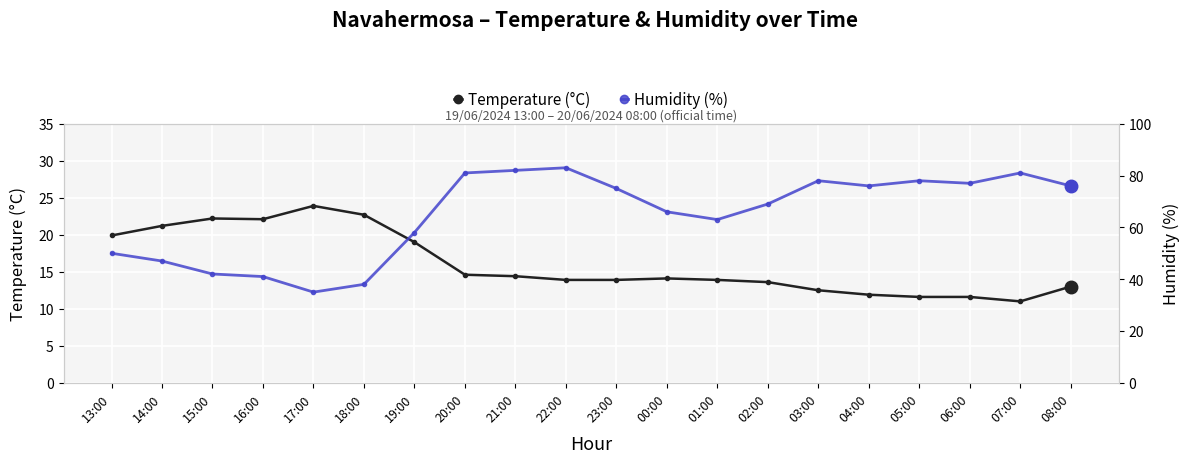

List the series in order of their overall mean, lowest first.

Temperature (°C), Humidity (%)